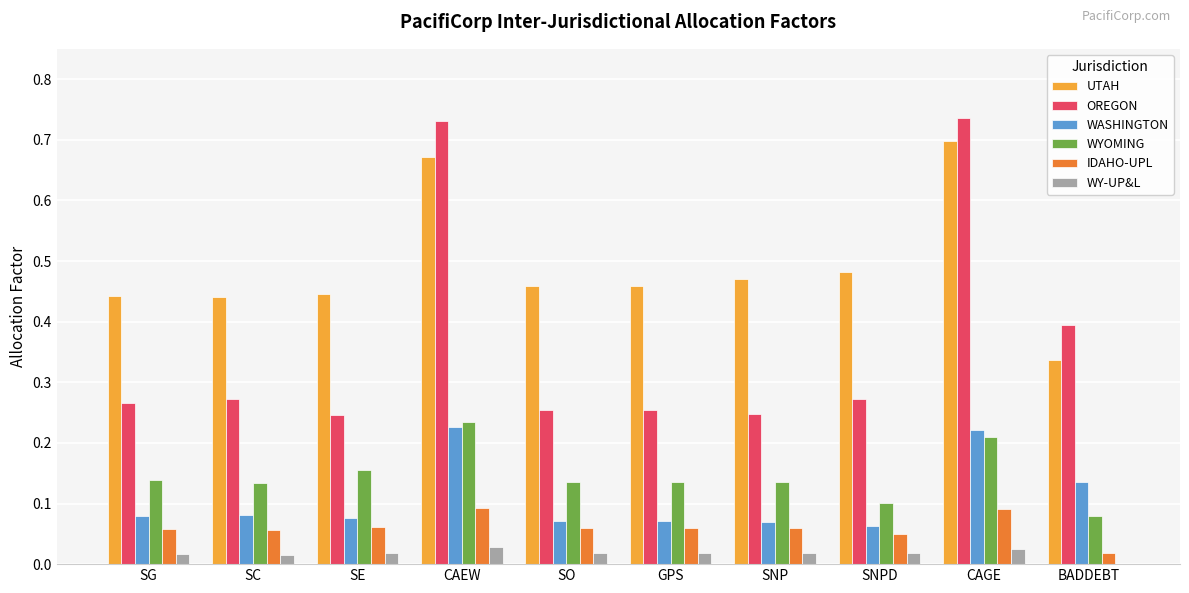

What is the sum of all OREGON values?

3.7